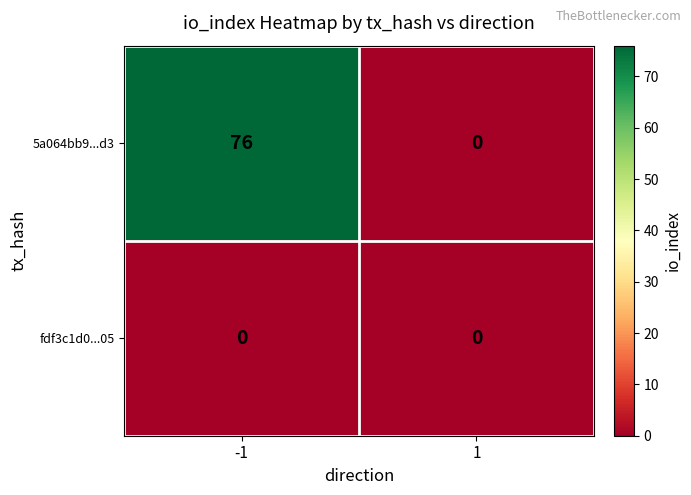

Reading right to left, what are all the values shown in this chart?

5a064bb9...d3: 1=0	-1=76
fdf3c1d0...05: 1=0	-1=0